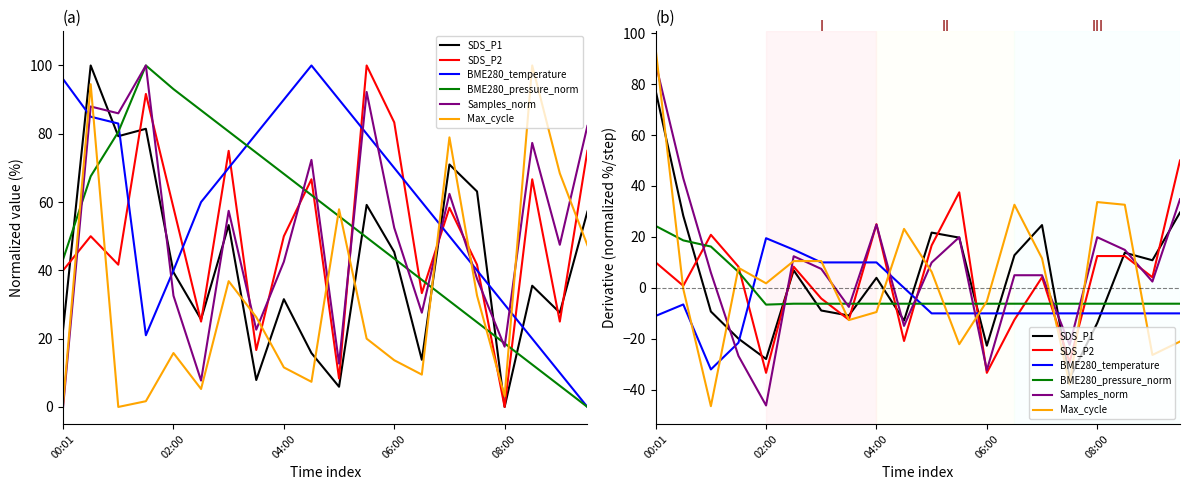

True or false: Max_cycle has more than 2 points higher than both neighbors.

True